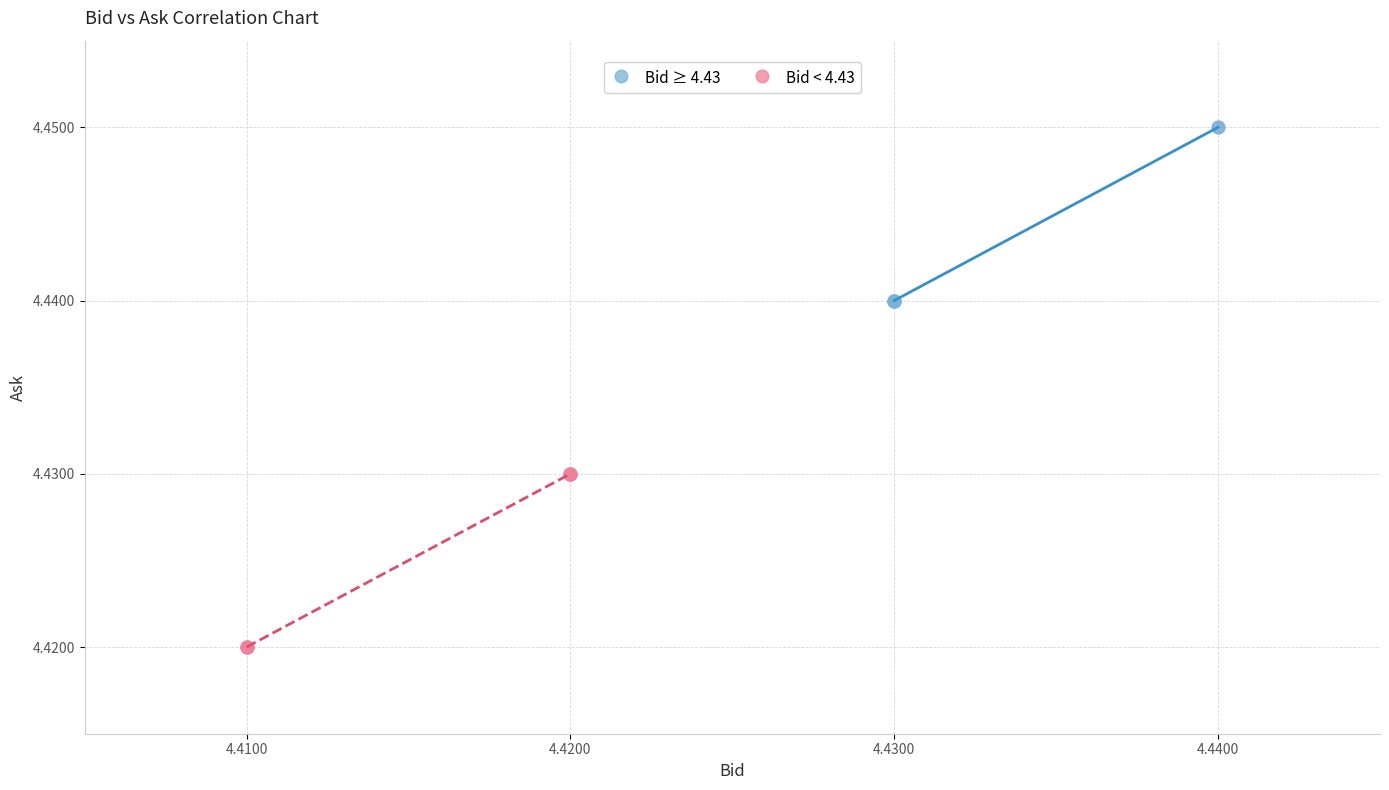

Which series contains the lowest Y value?

Bid < 4.43